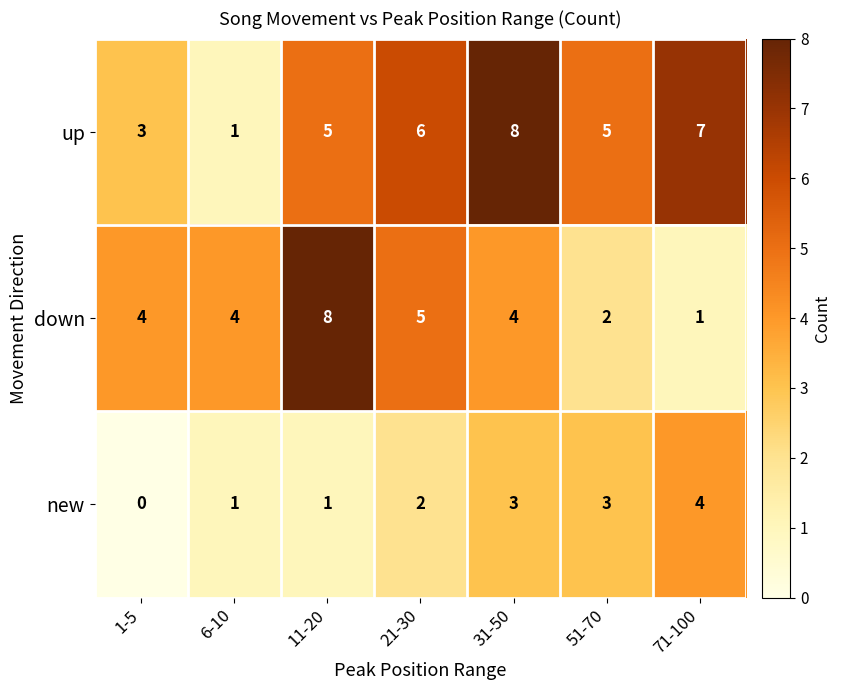

Which series changed the most between 1-5 and 31-50?

up